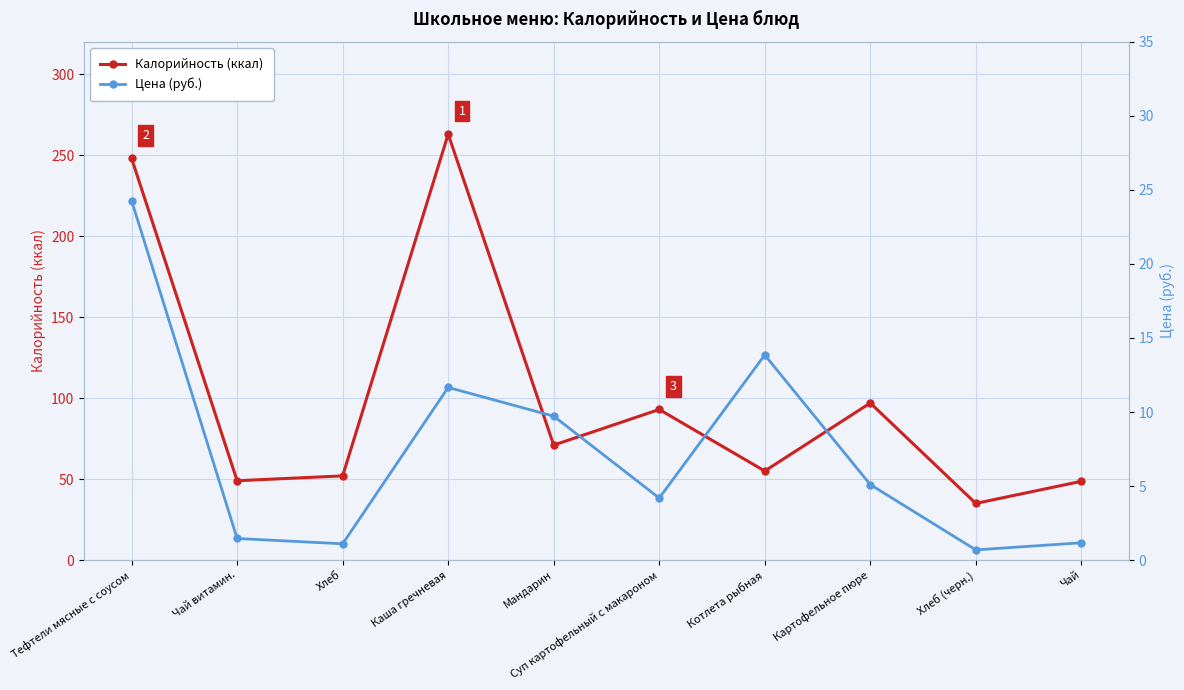

Rank the series by their maximum value, from highest to lowest.

Калорийность (ккал), Цена (руб.)